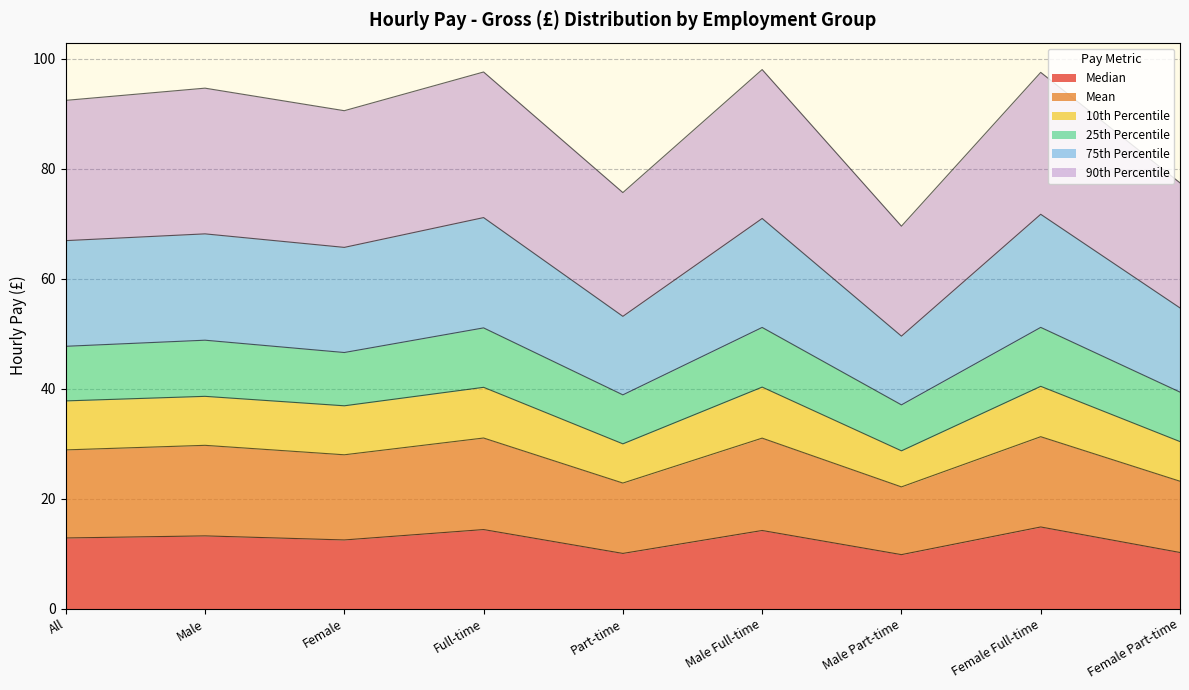

What is the total value across all series at Female Part-time?

77.4